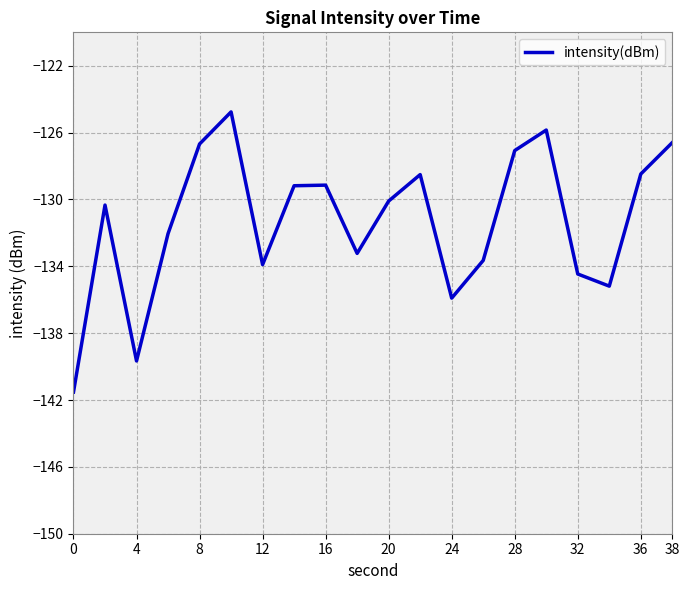

What is the minimum value shown in the chart?

-141.5